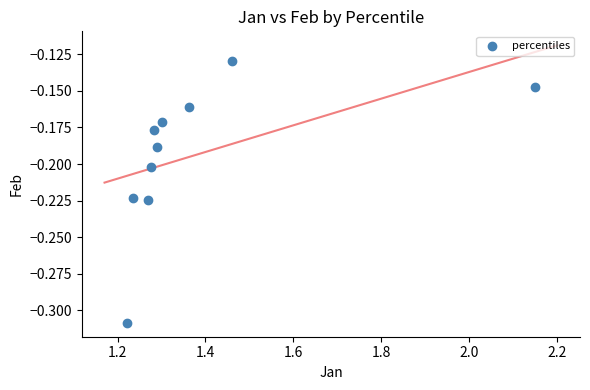

What is the average X value?

1.4